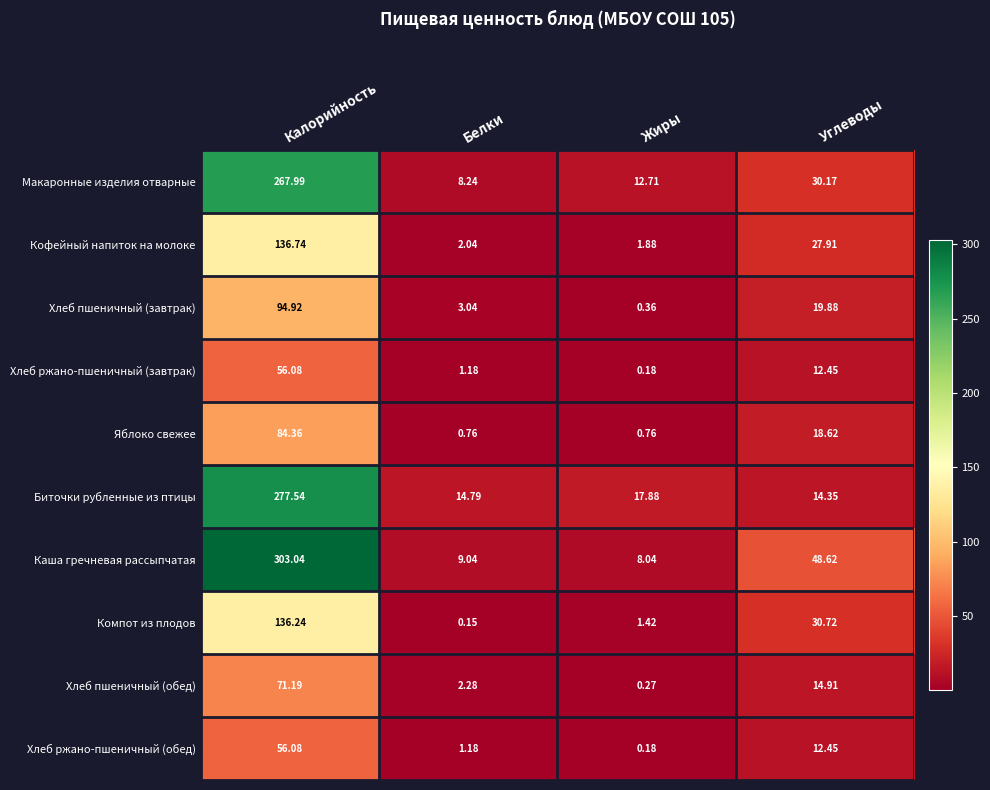

Which series changed the most between Калорийность and Углеводы?

Биточки рубленные из птицы